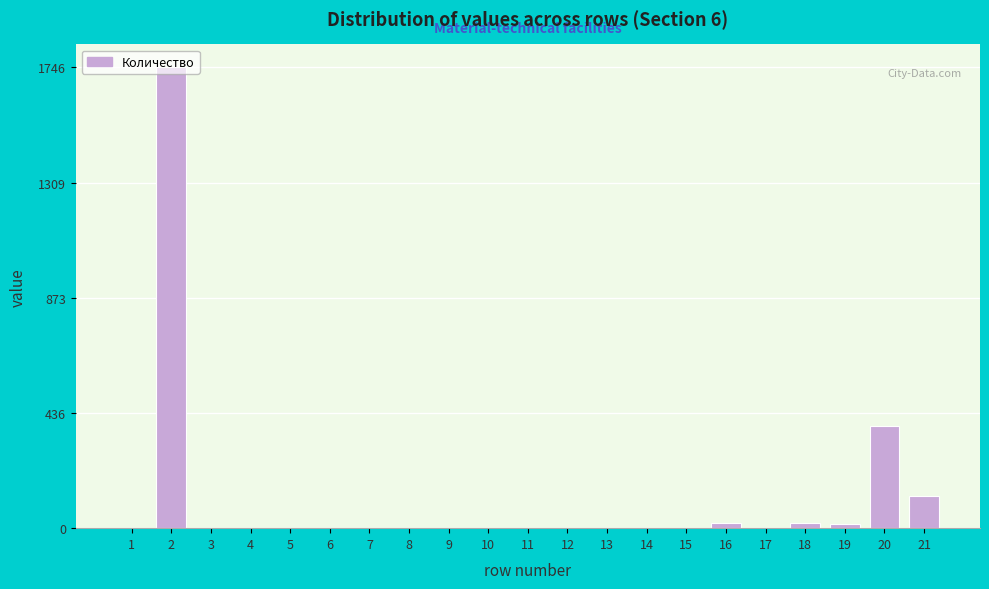

The value at 11 is 0. True or false?

True